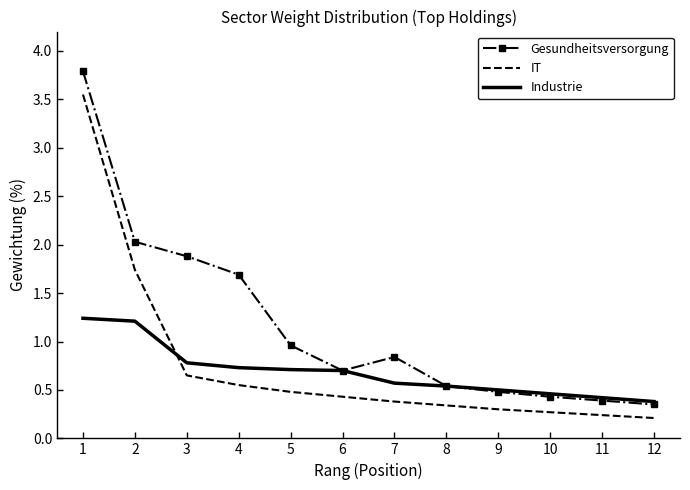

Which series has the widest spread of values?

Gesundheitsversorgung